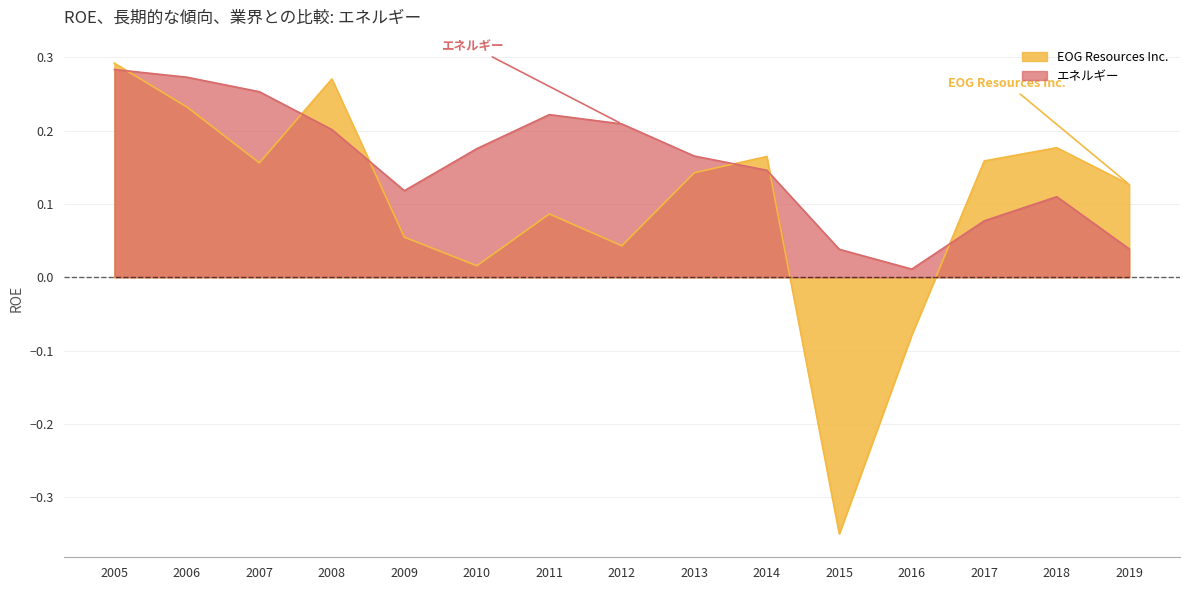

Where do エネルギー and EOG Resources Inc. first cross each other?

2005 and 2006